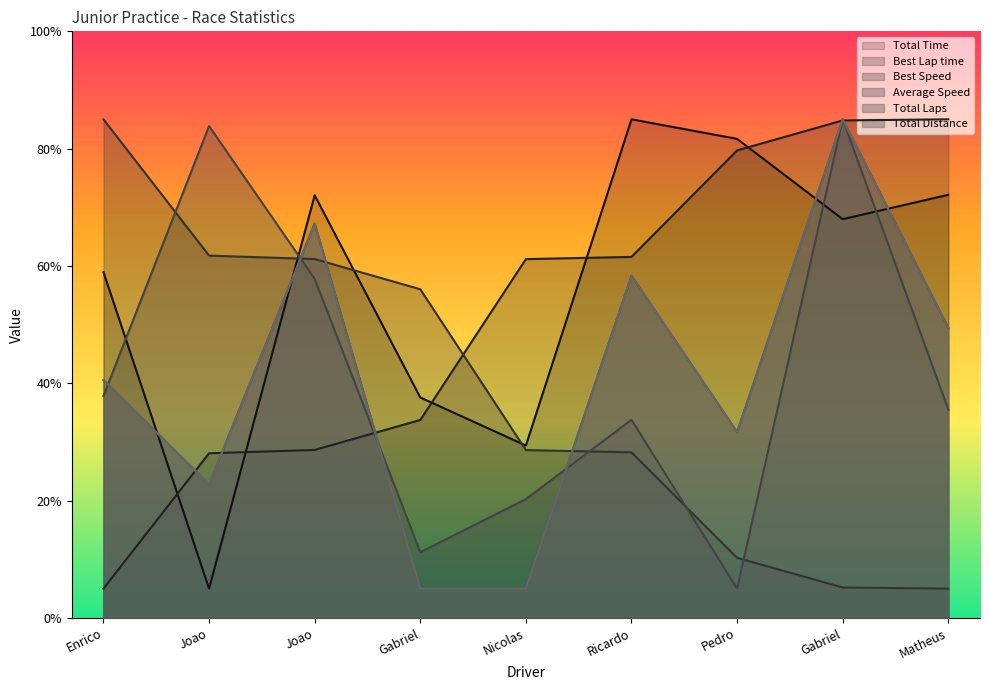

What is the sum of all Total Time values?

509.8